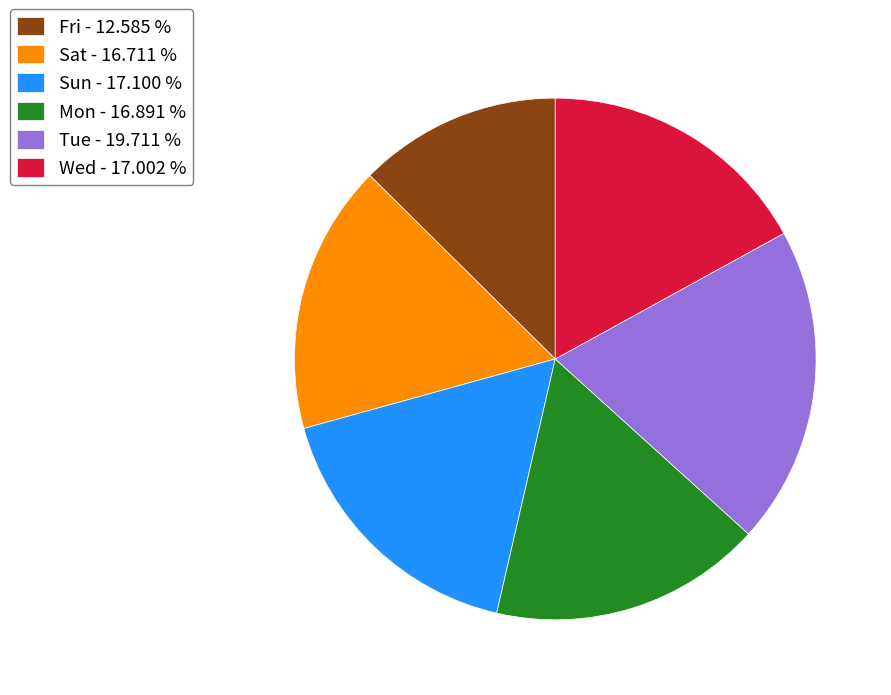

What is the ratio of the value at Wed - 17.002 % to the value at Mon - 16.891 %?

1.0